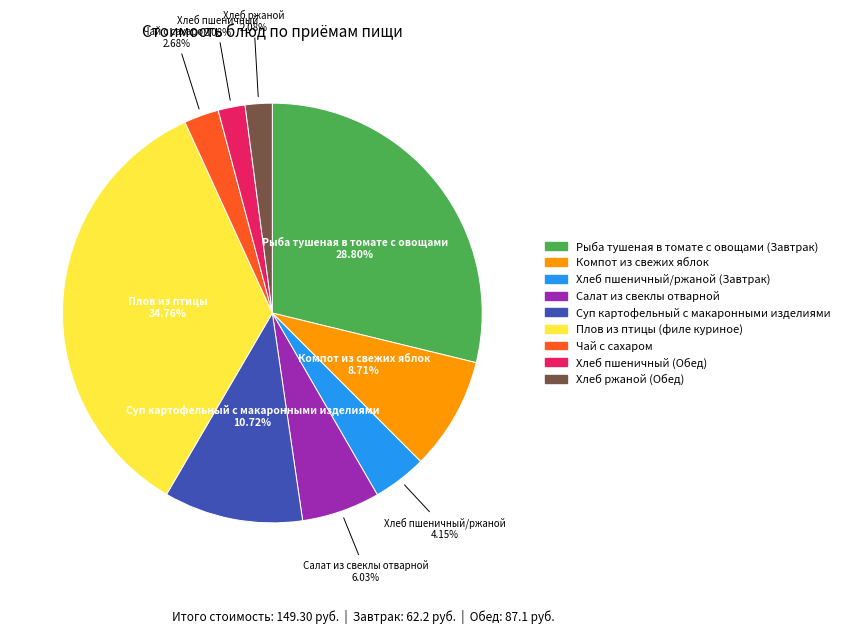

Is there a majority slice in this chart?

No